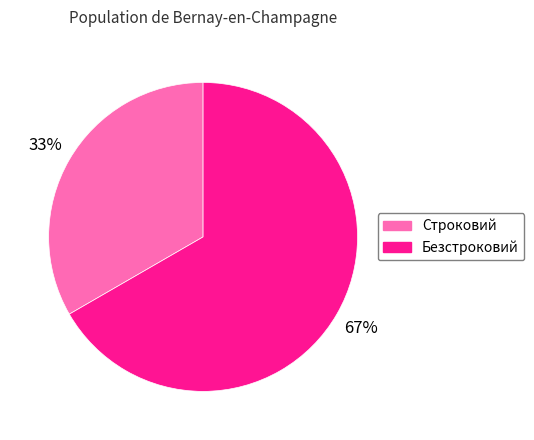

Does Строковий account for over 50% of the chart?

No